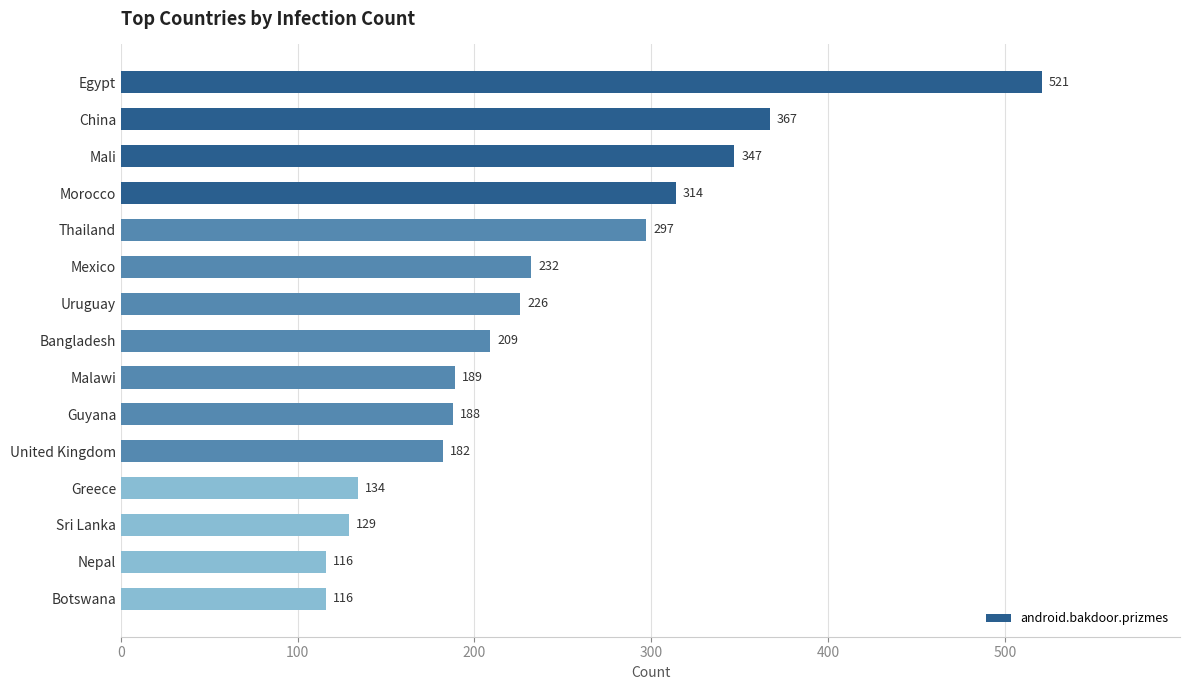

What is the smallest value displayed?

116